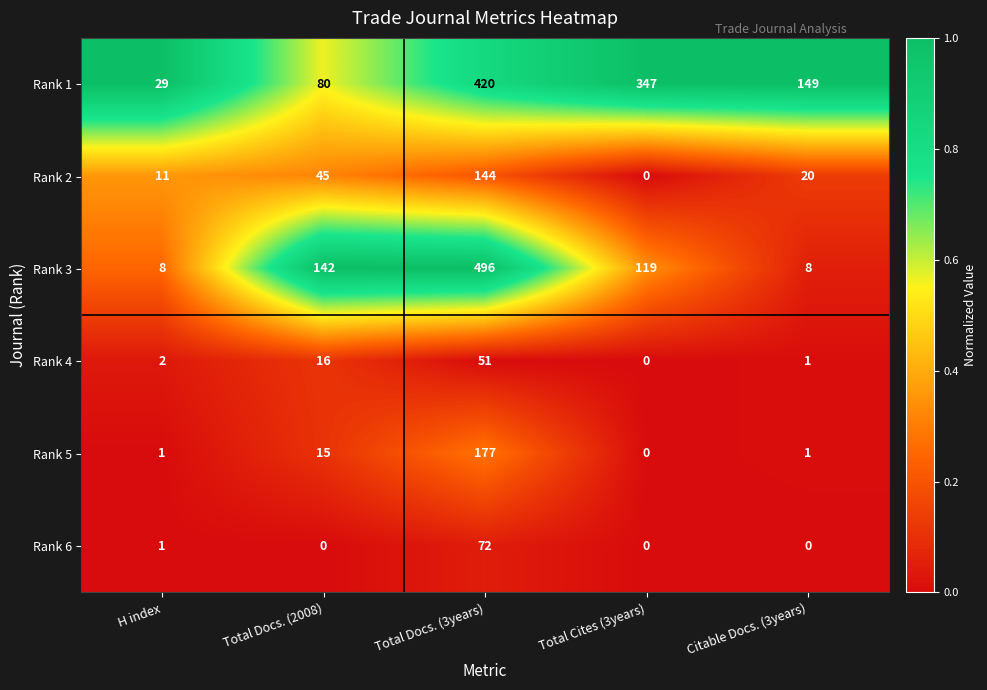

What is the maximum value for Rank 2?

144